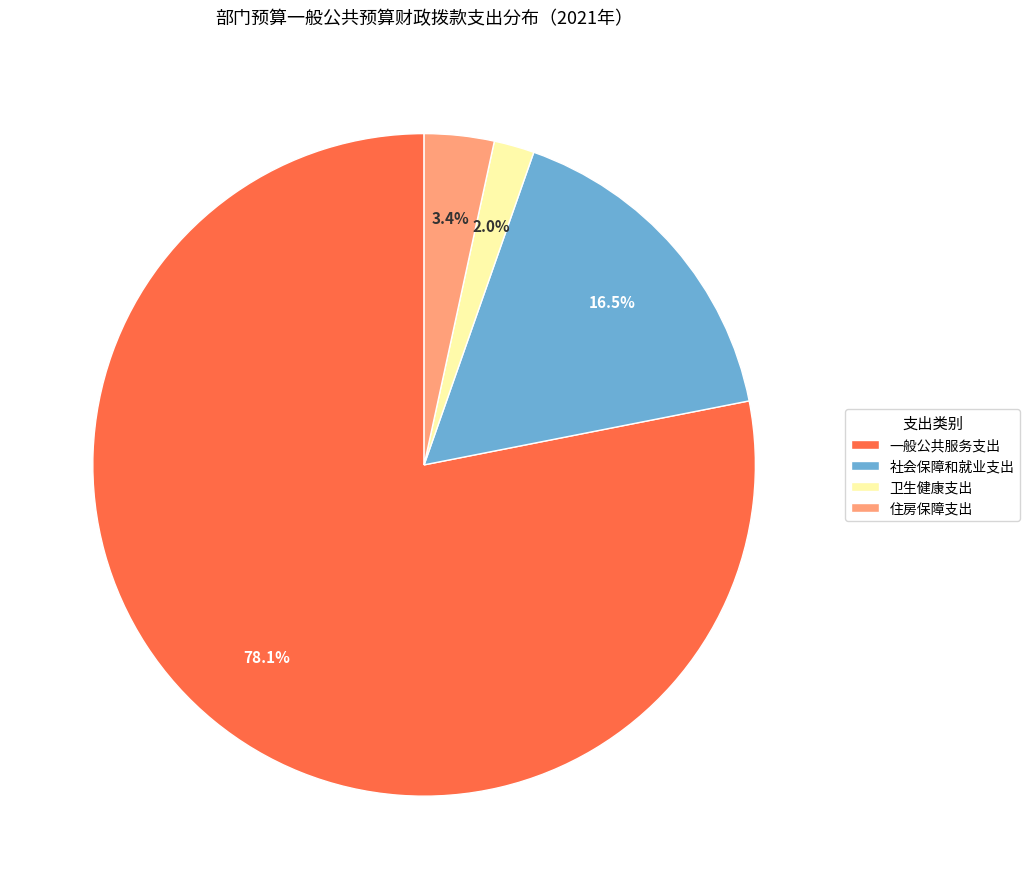

Which has a higher value, 卫生健康支出 or 住房保障支出?

住房保障支出